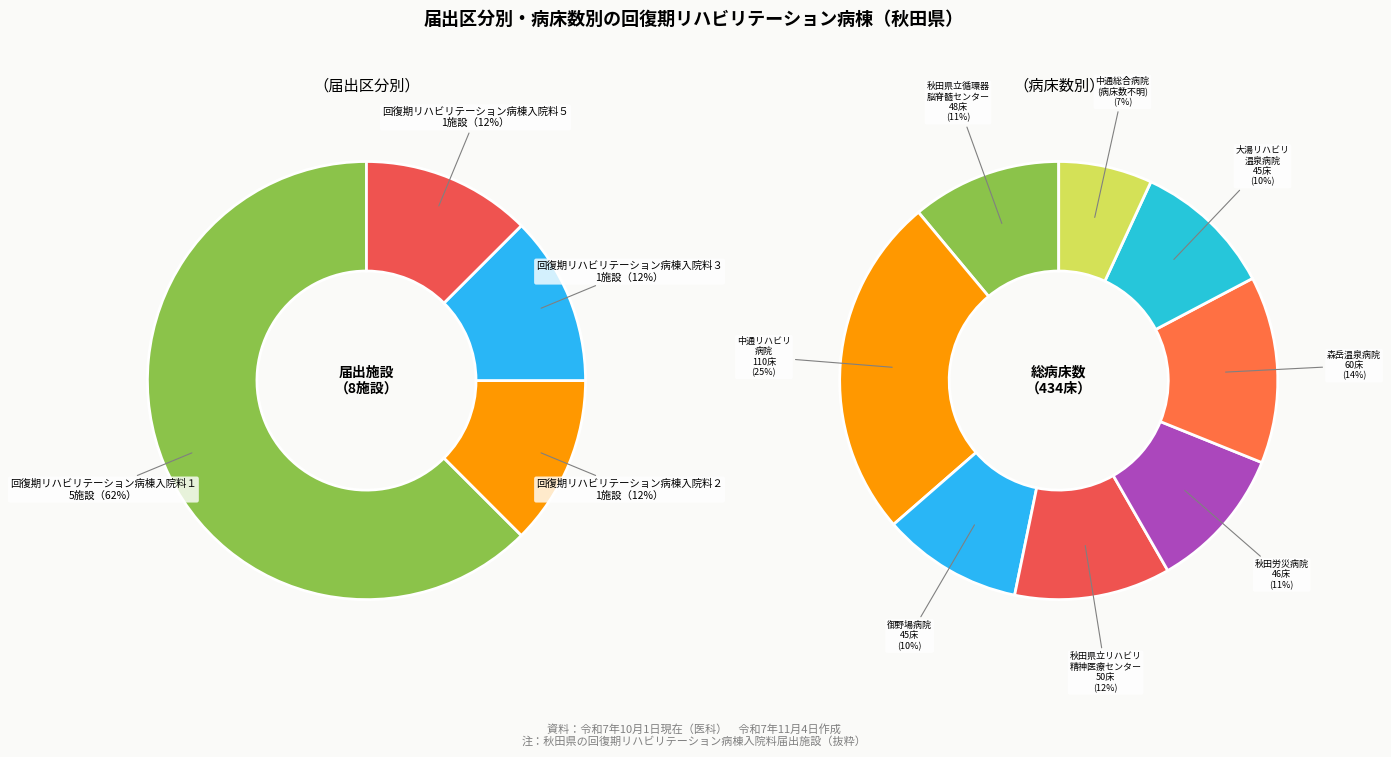

Is it true that 回復期リハビリテーション病棟入院料３ is 12% of the pie?

True